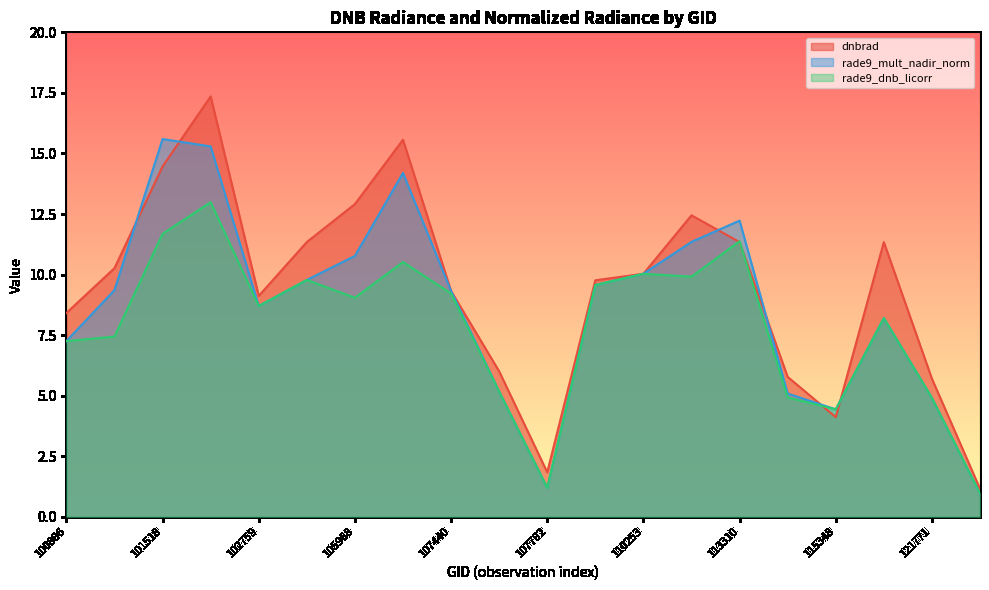

Which series ends up on top after the final intersection of rade9_mult_nadir_norm and dnbrad?

dnbrad